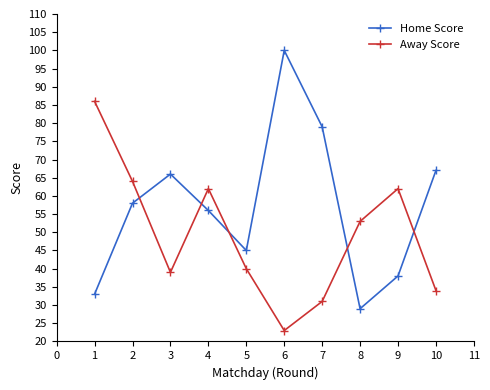

Between which two adjacent categories do Away Score and Home Score first intersect?

2 and 3